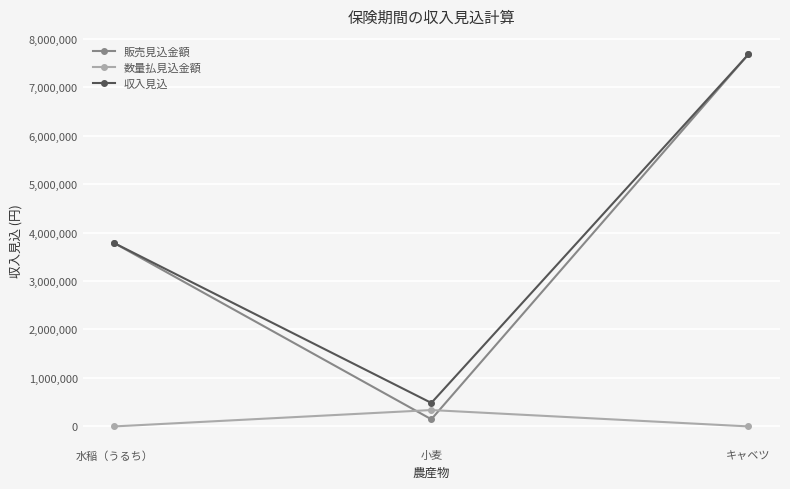

What is the highest value of the 収入見込 series?

7672500